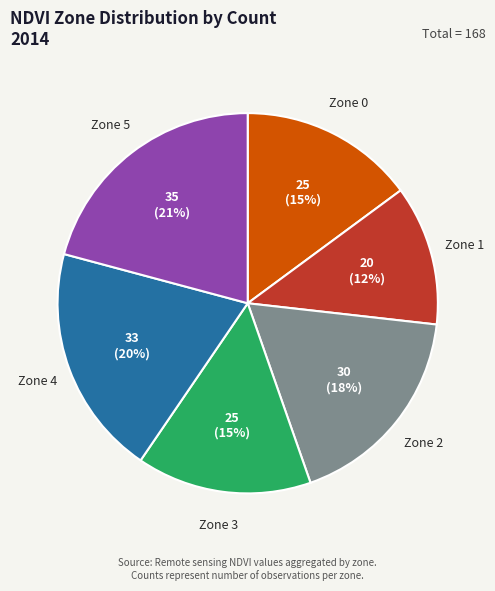

Does Zone 0 account for over 50% of the chart?

No